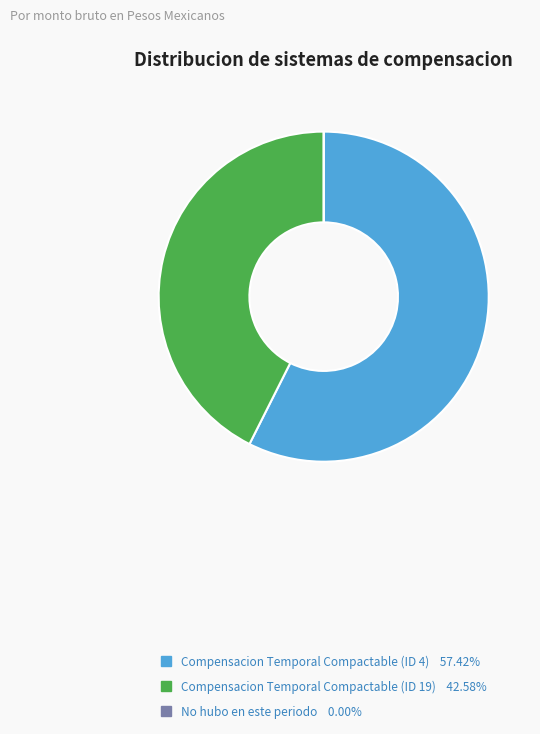

Which category accounts for the majority?

Compensacion Temporal Compactable (ID 4)